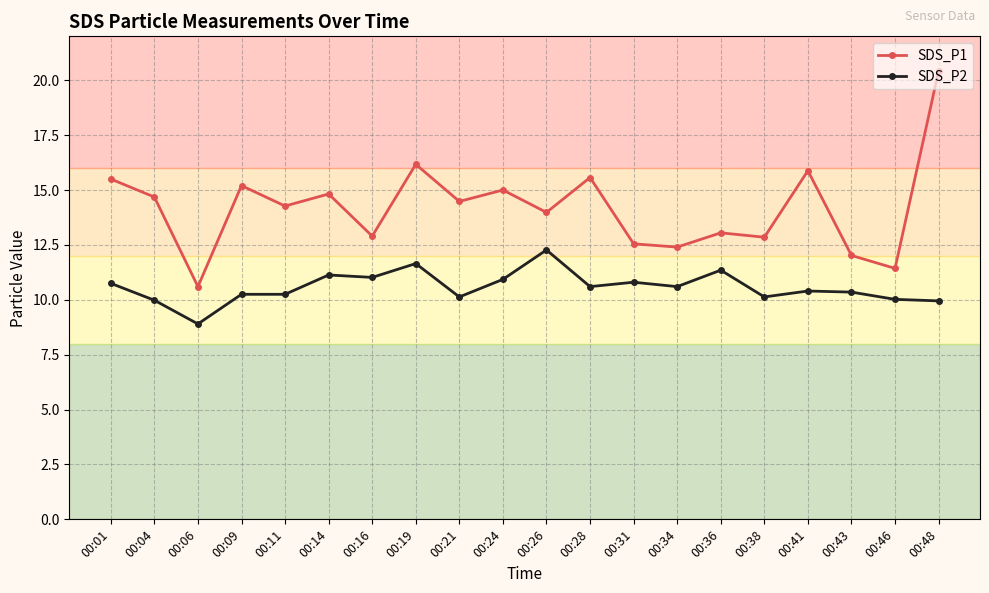

What is the difference between the maximum and minimum values in the SDS_P2 series?

3.4